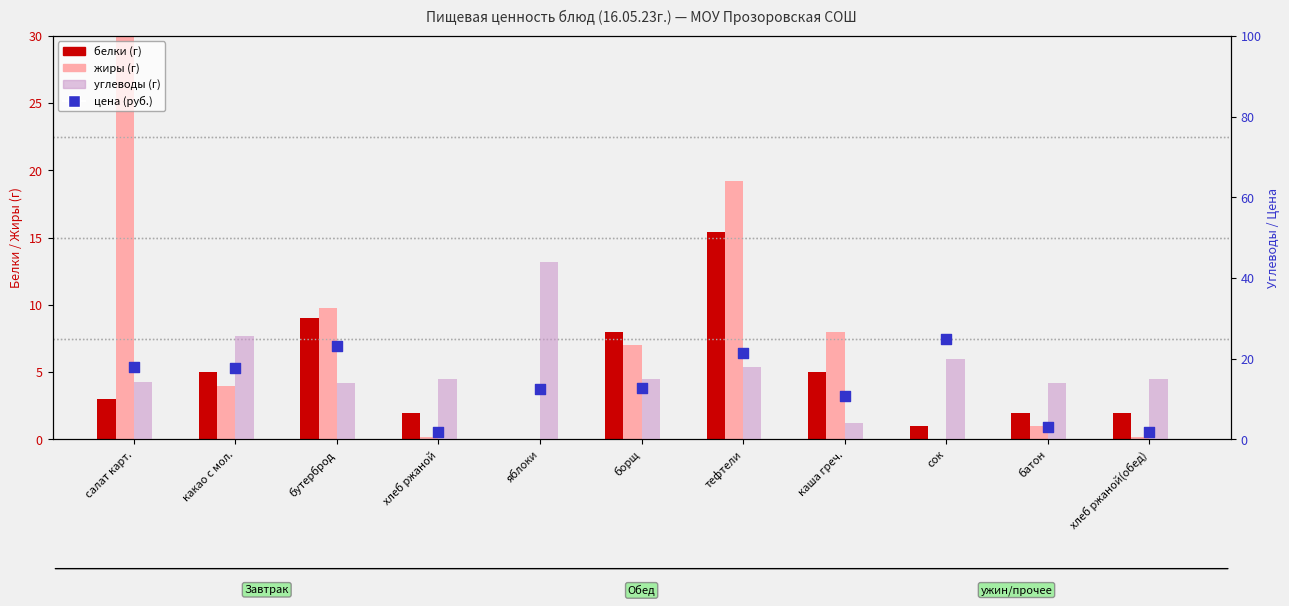

Is the value of жиры at хлеб ржаной(обед) greater than the value of цена (руб.) at хлеб ржаной(обед)?

No